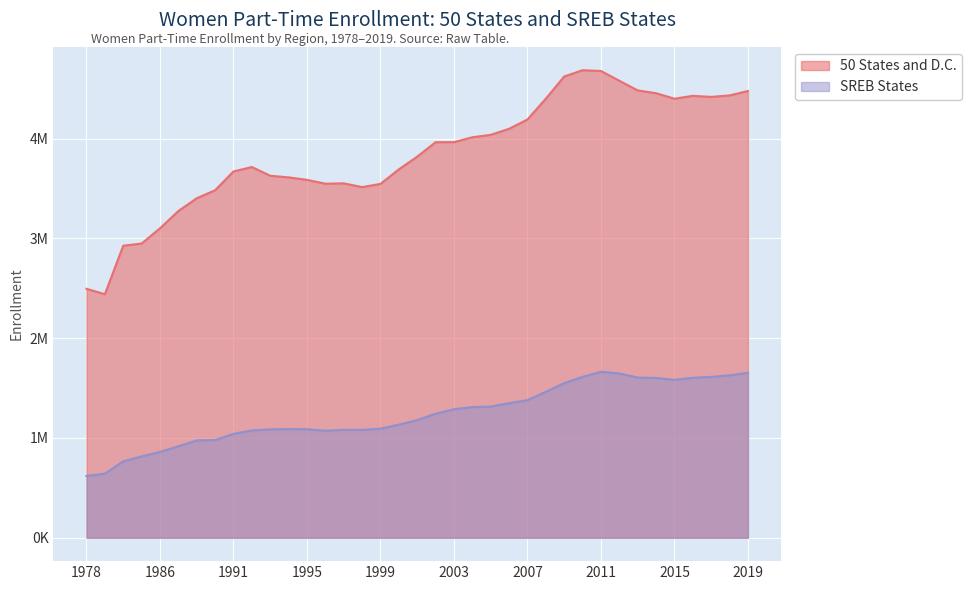

What is the total value across all series at 1999?

4639785